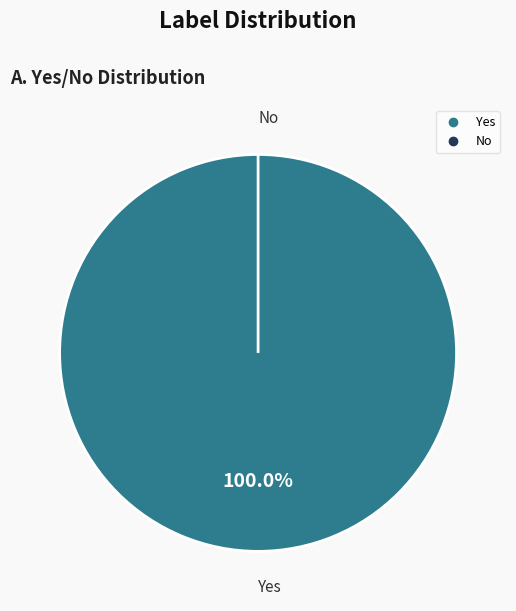

Between No and Yes, which is larger?

Yes